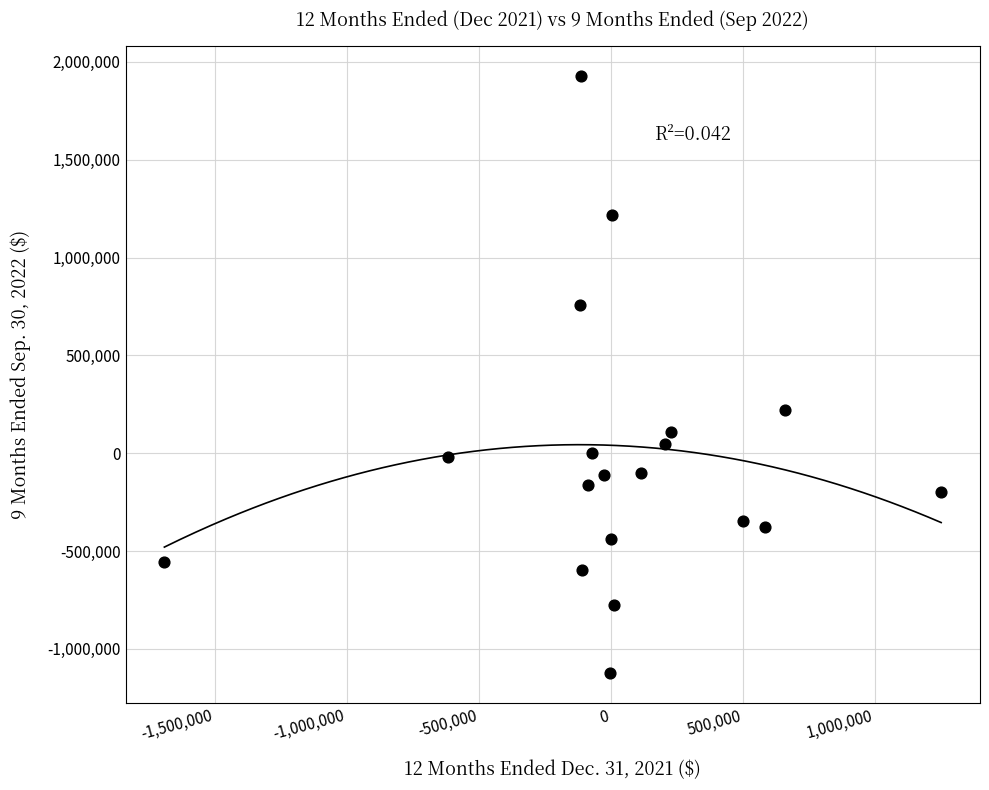

What Y value in the scatter plot is closest to 401259?

222809